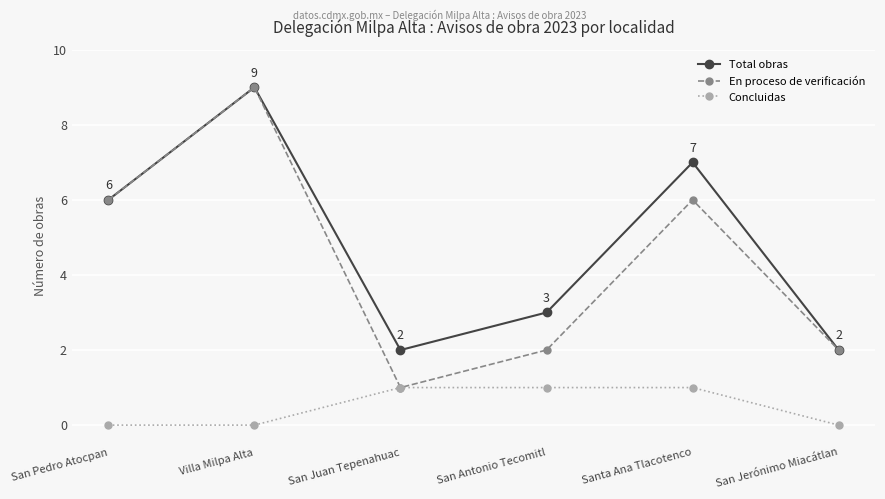

Which series has the widest spread of values?

En proceso de verificación